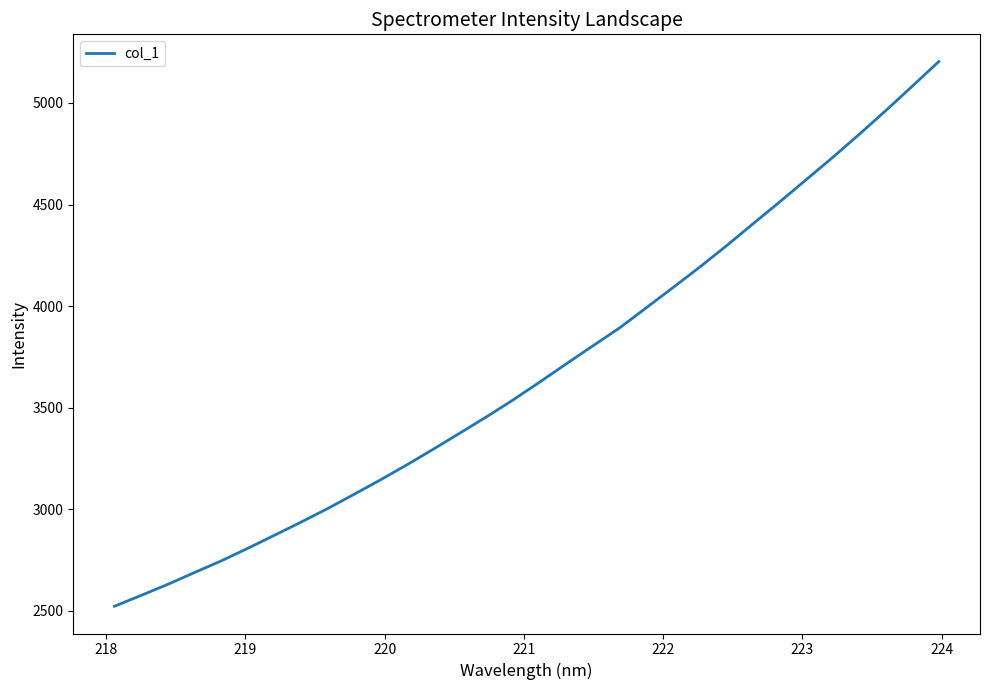

What is the smallest value displayed?

2522.7